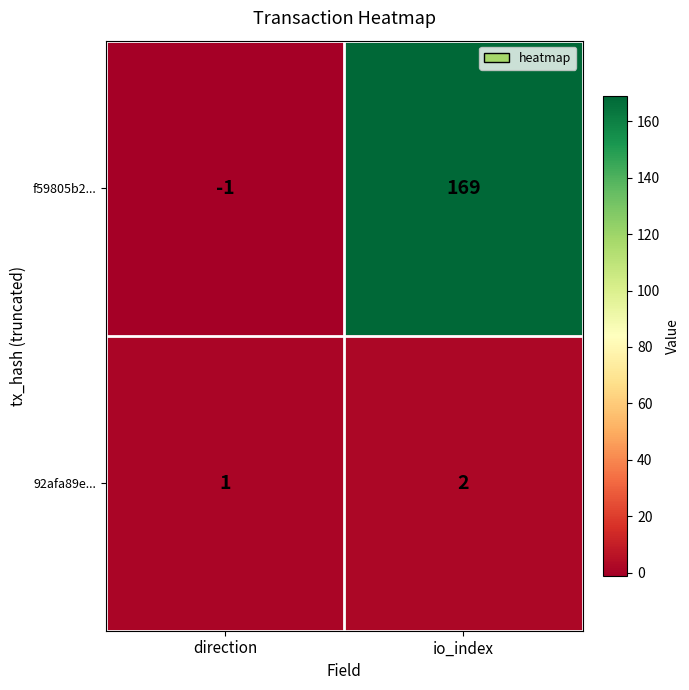

Where is 92afa89e... nearest to the value 1?

direction